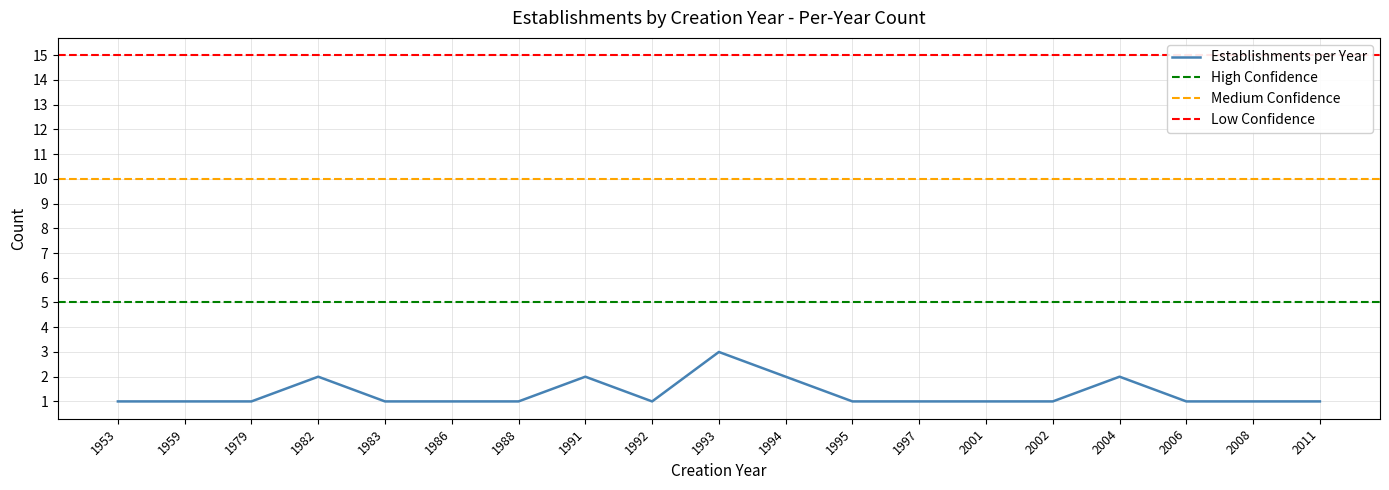

What is the minimum value shown in the chart?

1